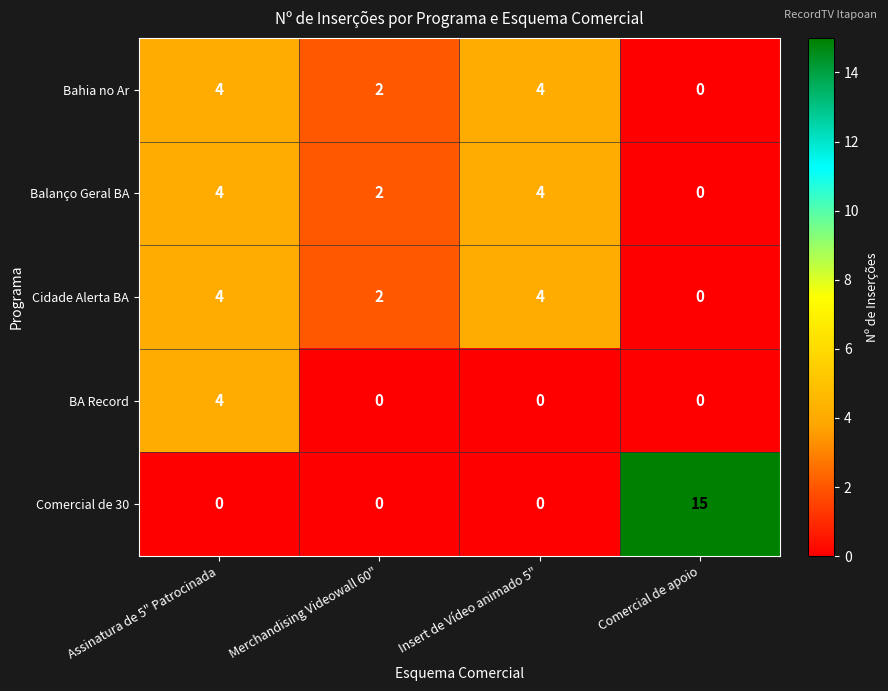

What is the total value across all series at Assinatura de 5" Patrocinada?

16